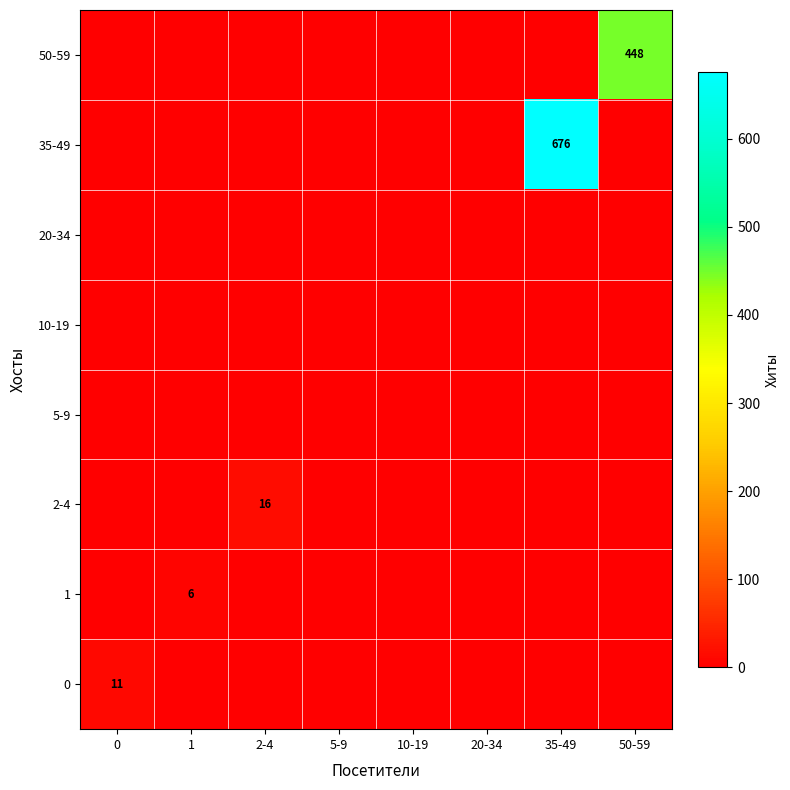

The value of 1 at 1 is 6. True or false?

True